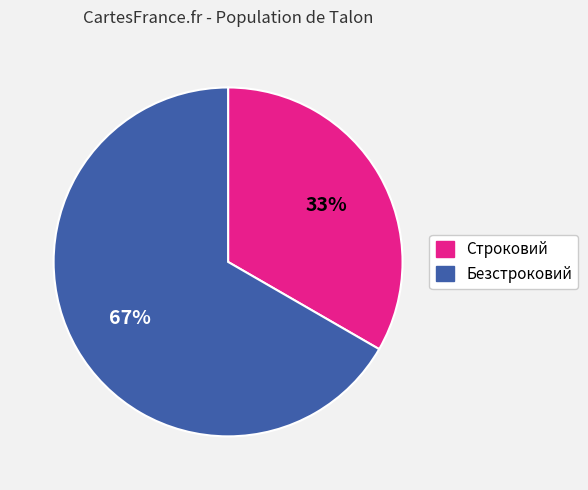

Combined, do Строковий and Безстроковий account for over 50%?

Yes